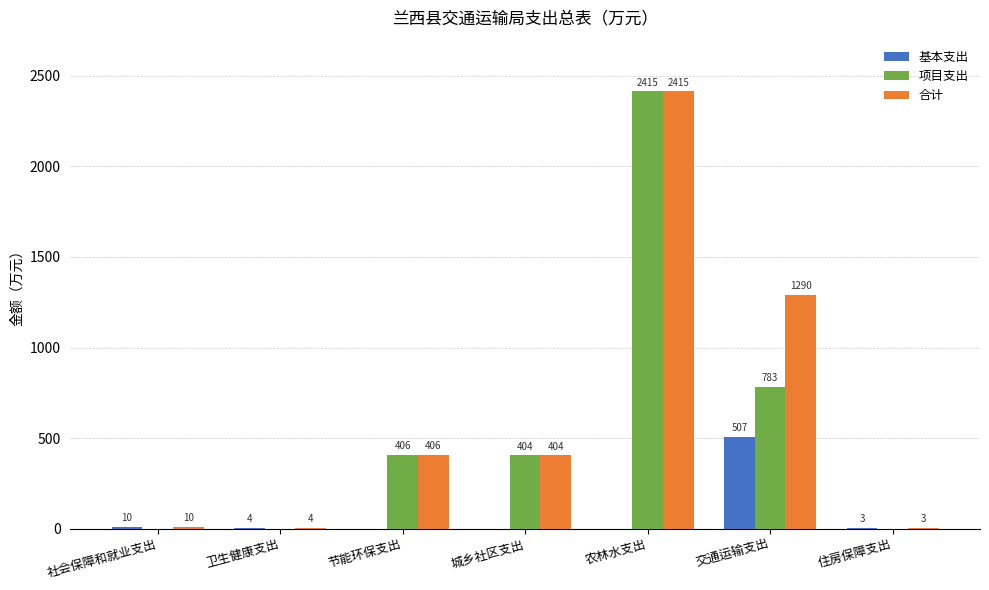

Between 农林水支出 and 住房保障支出, which series saw the biggest shift?

项目支出